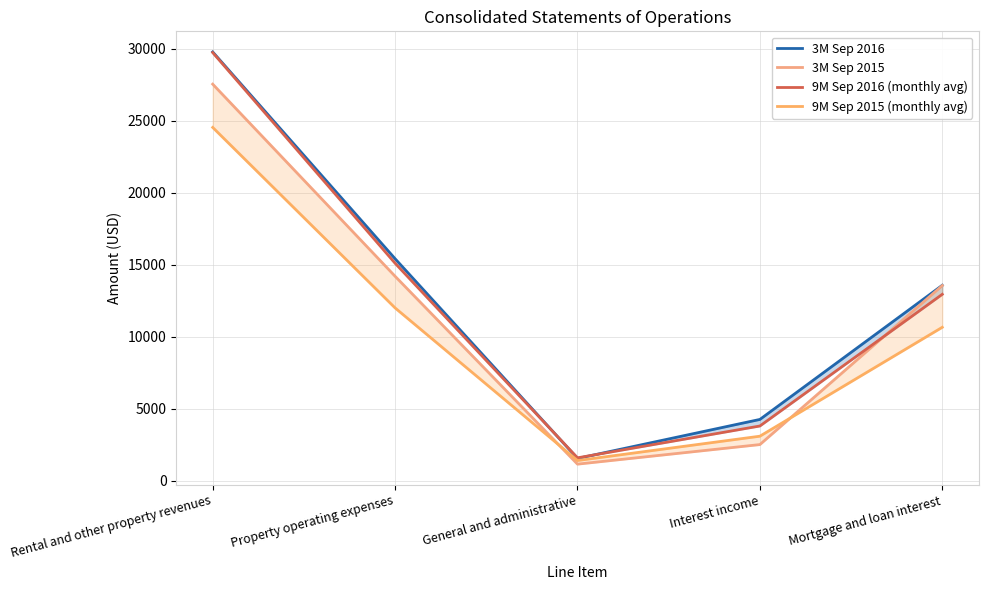

What value does the 3M Sep 2016 series have at Property operating expenses?

15413.0